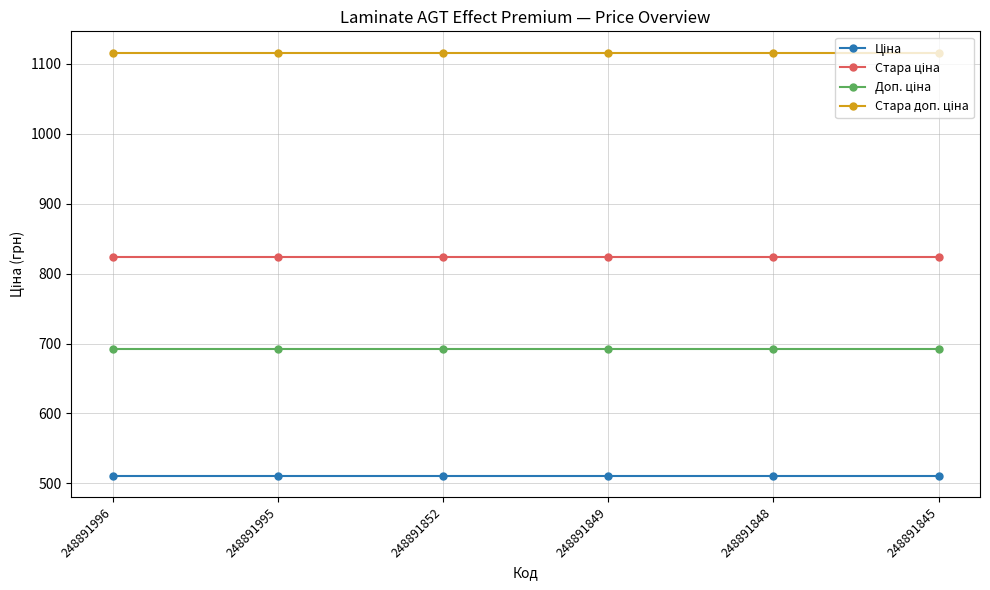

What is the minimum value shown in the chart?

510.6